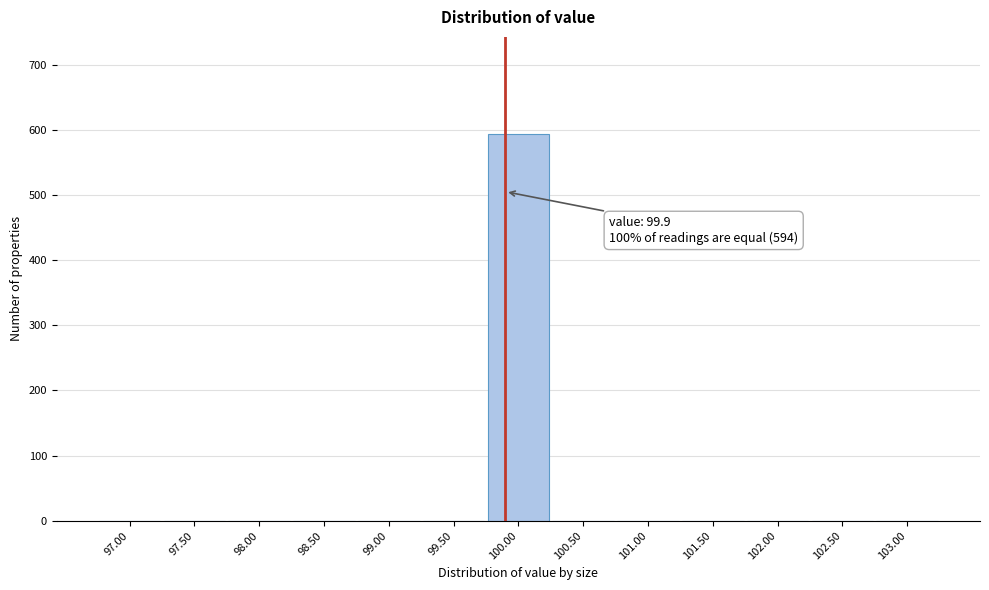

Which range on the x-axis has the tallest bar?

99.75 to 100.25